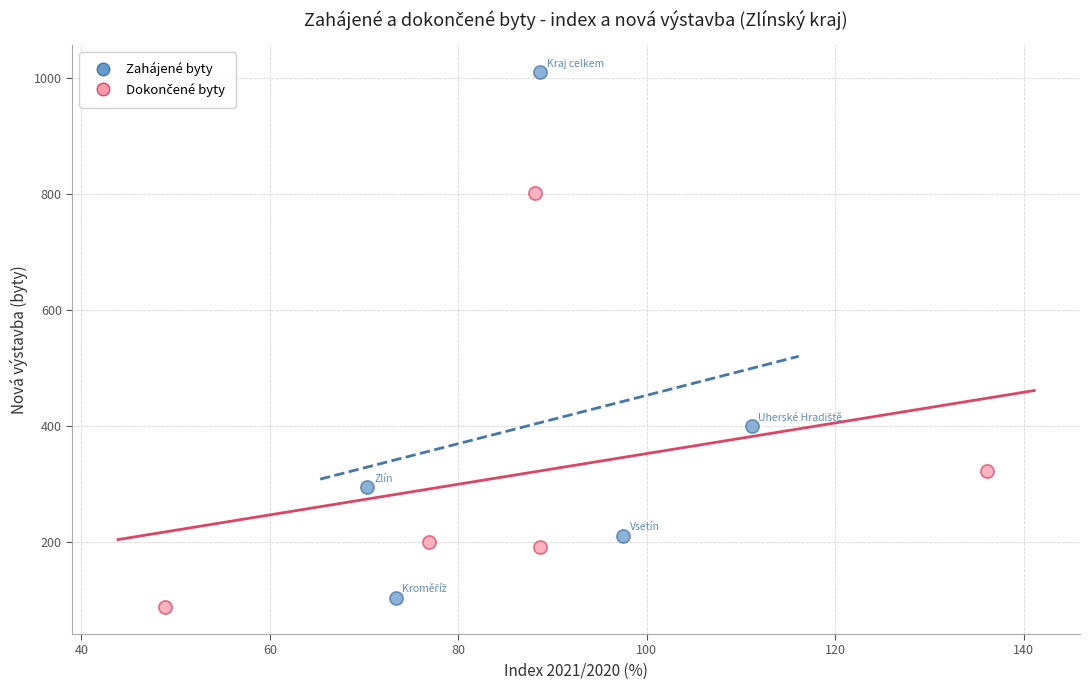

Which series has the widest spread of Y values?

Zahájené byty